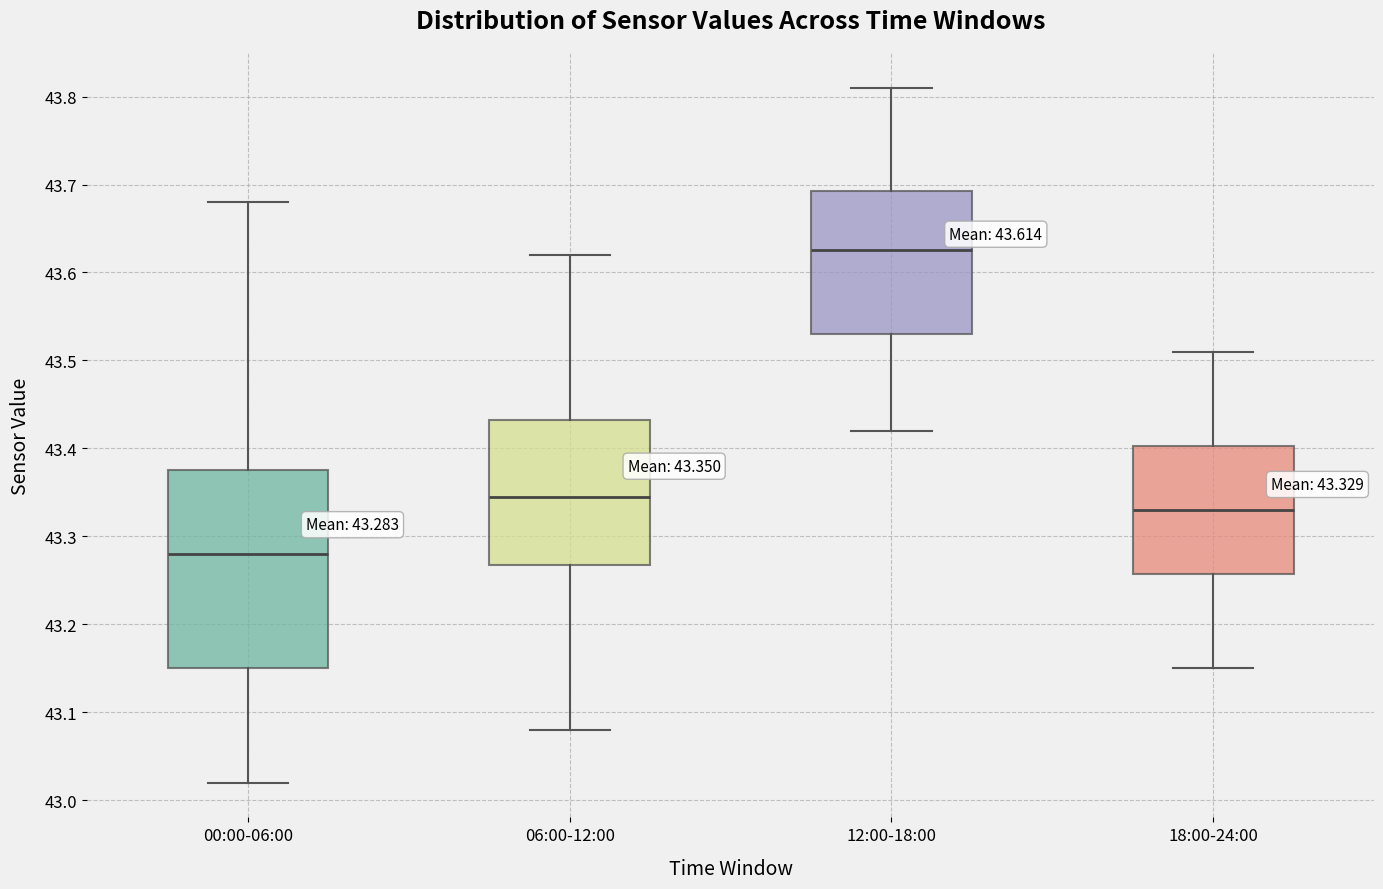

Which box has the highest median line?

12:00-18:00